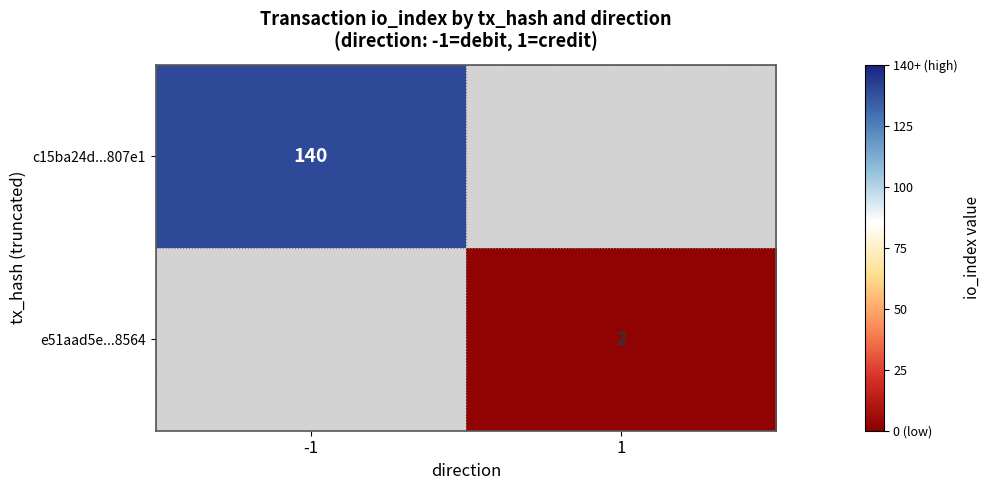

The e51aad5e...8564 series shows 2.7 at 1. True or false?

False